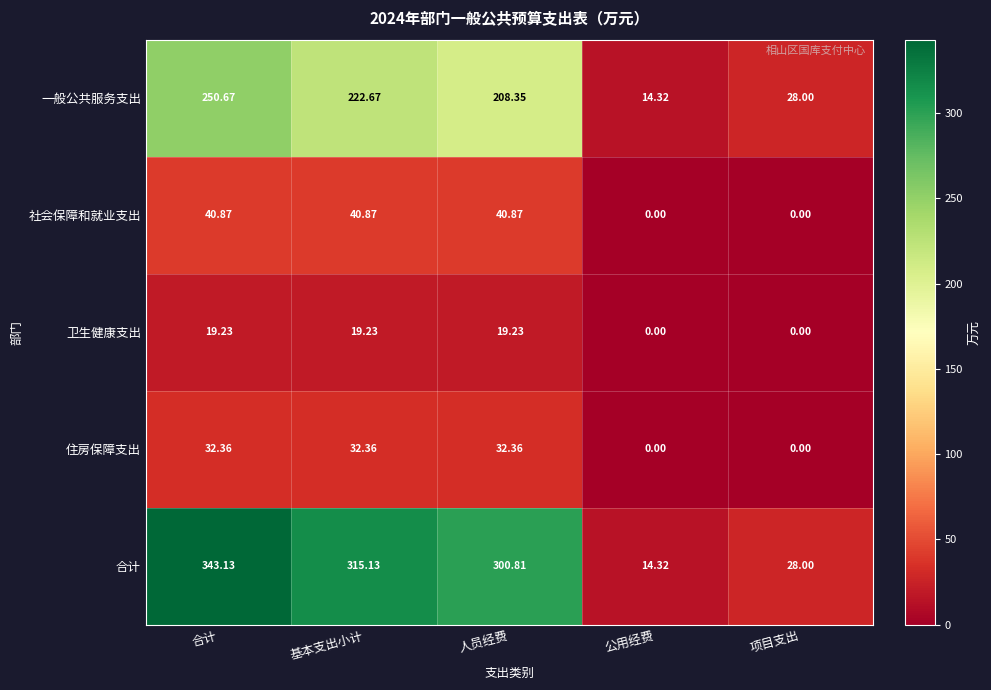

Which series has the widest spread of values?

合计